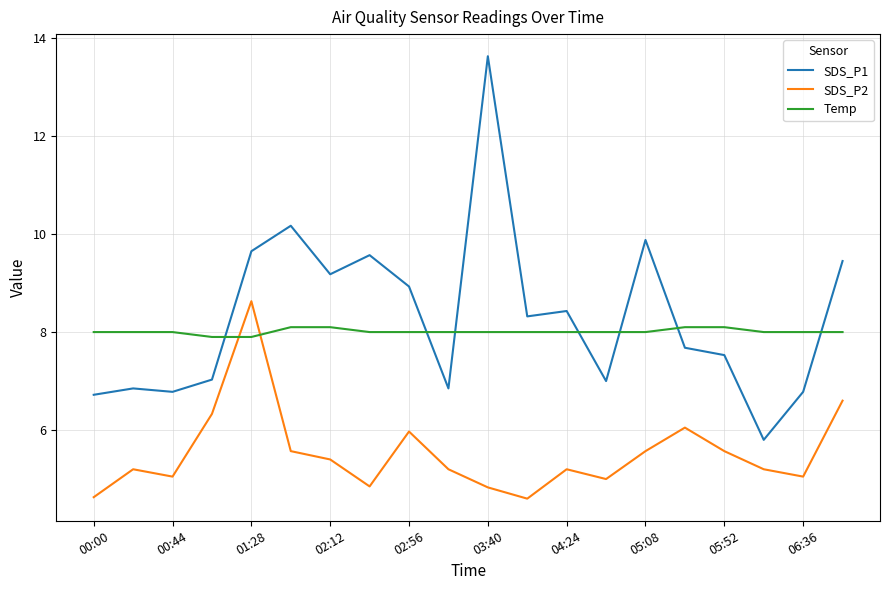

What is the difference between the maximum and minimum values in the SDS_P1 series?

7.8